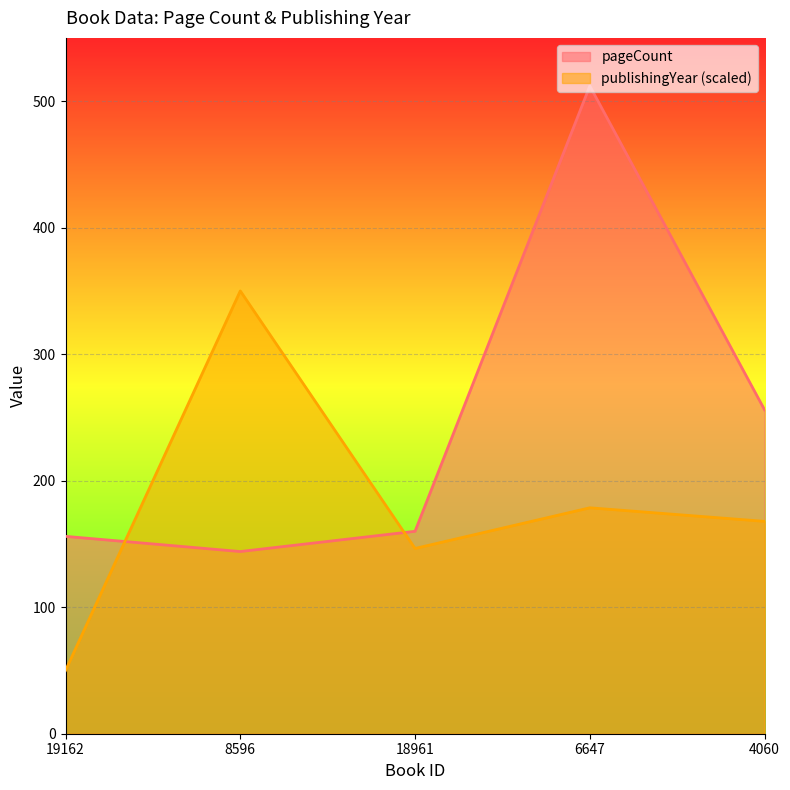

What is the sum of the publishingYear values at 18961 and 4060?

314.3